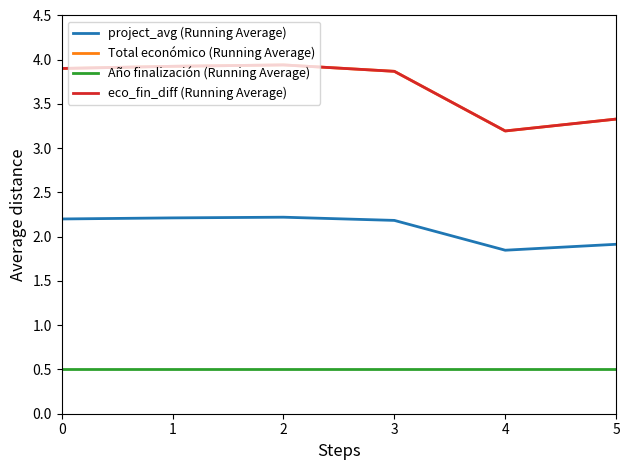

Is this an area chart (filled region under the line)?

No